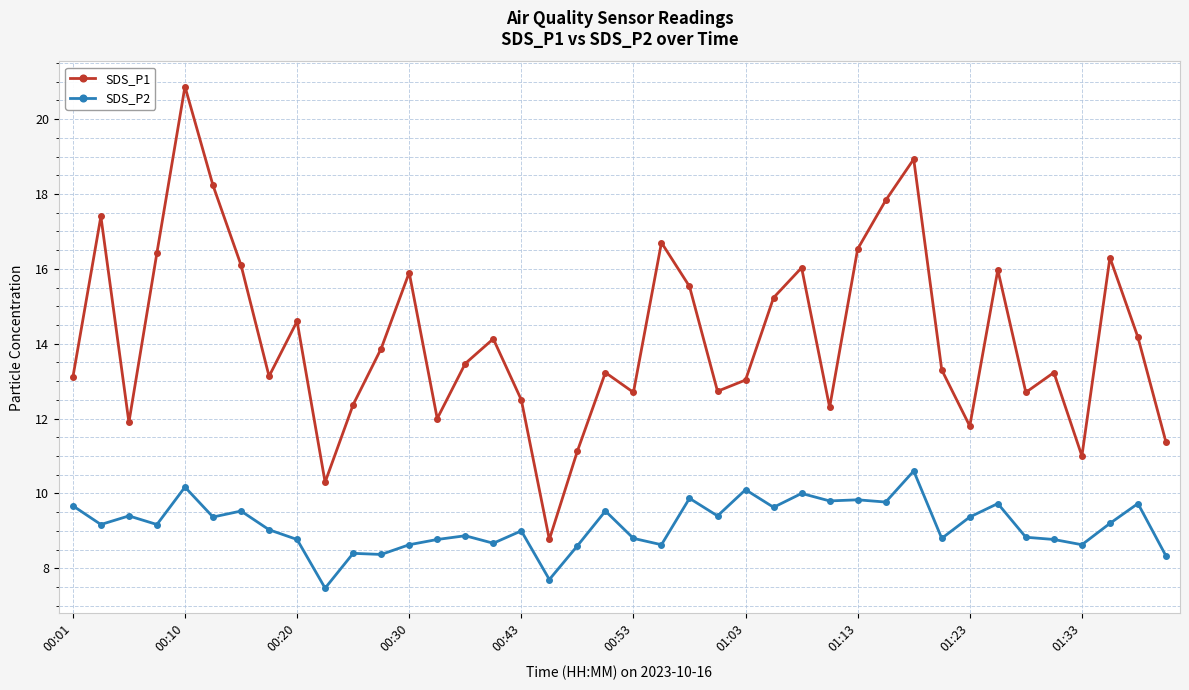

What is the greatest value displayed?

20.9